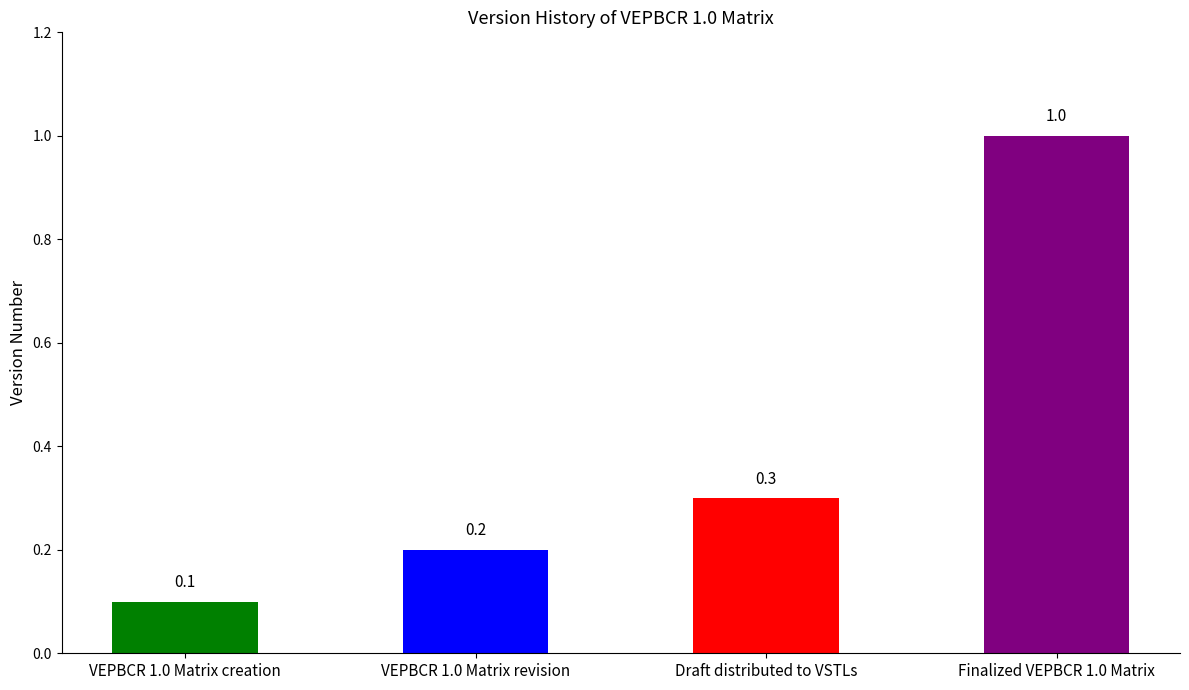

What is the difference between the second highest and minimum values?

0.2